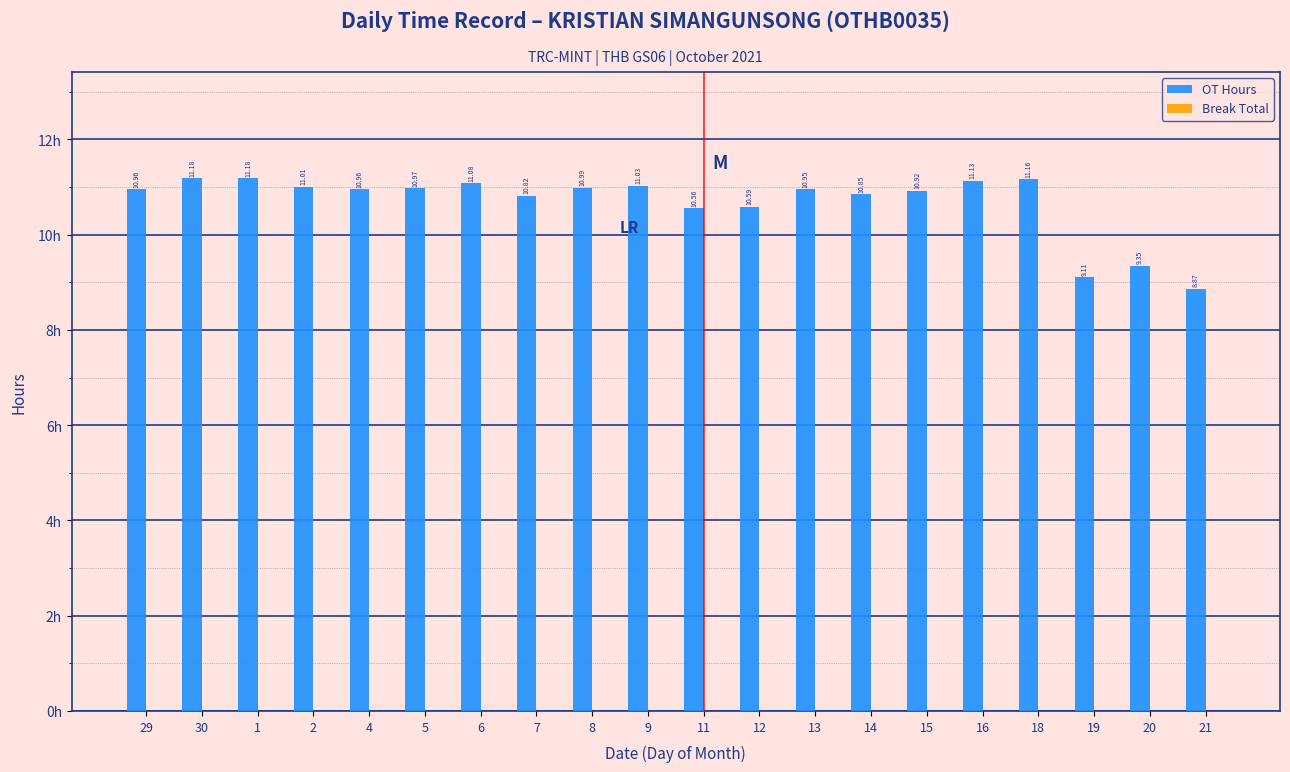

Which has a higher value, 20 or 6?

6